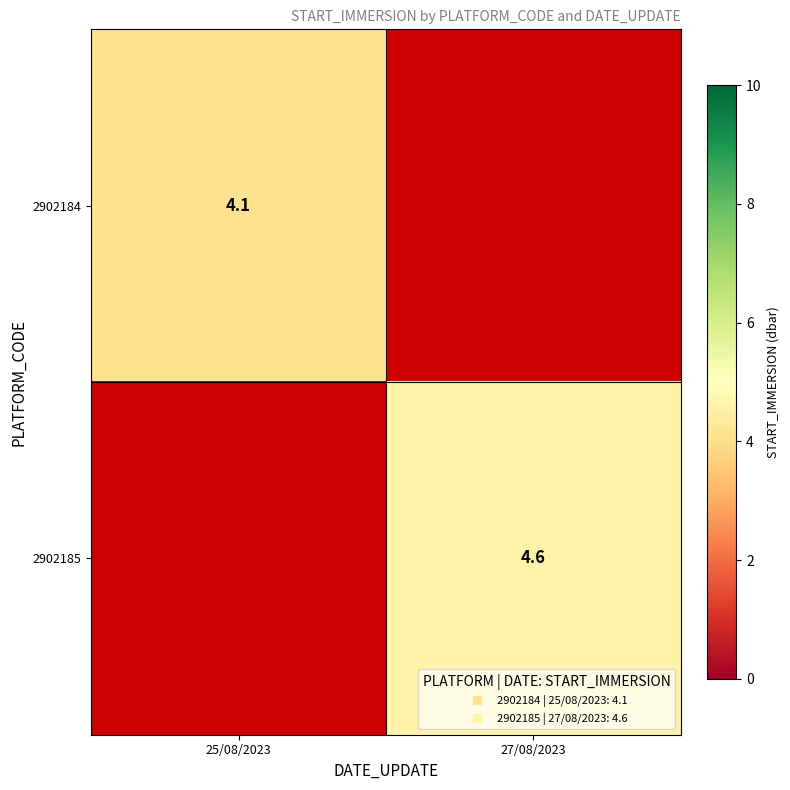

How many data points does each series have?

2